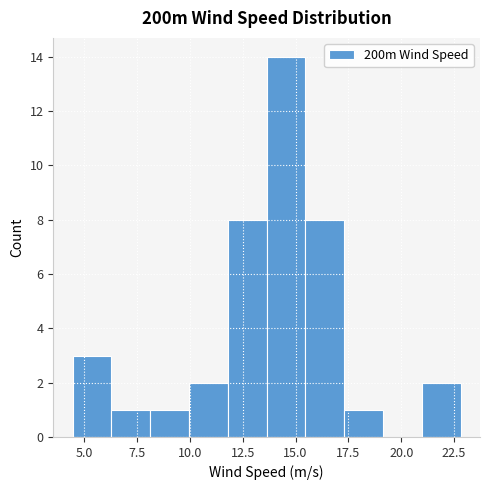

Read against the x-axis, roughly where is the centre of the tallest bar?

14.5